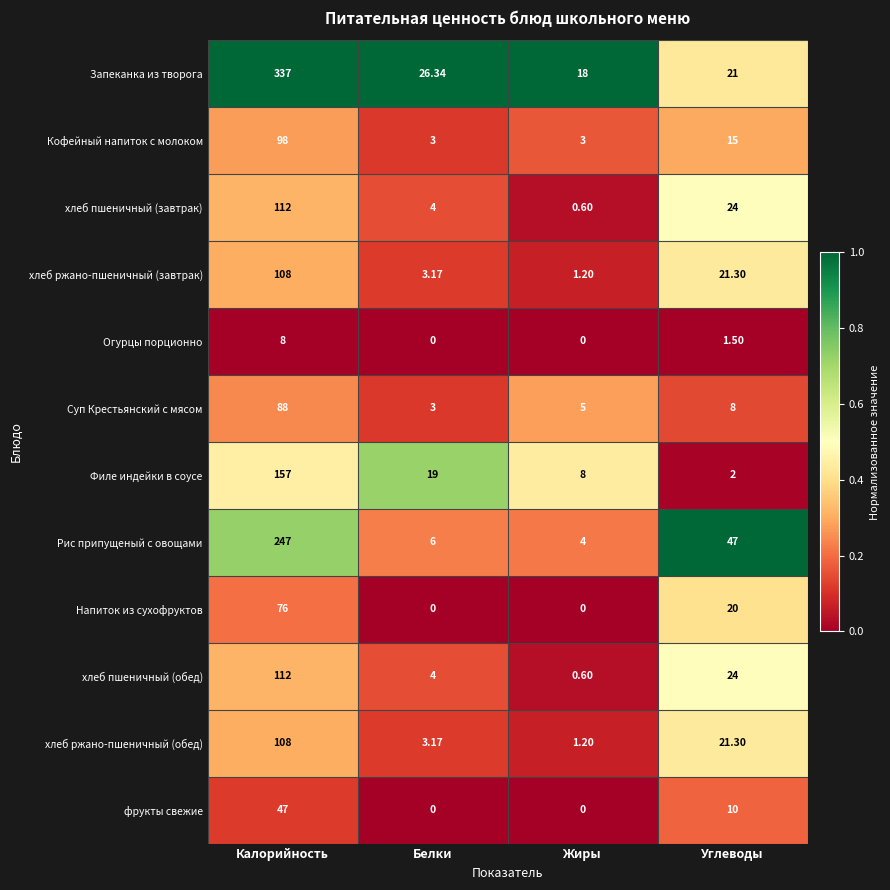

Which series has the largest total across all categories?

Запеканка из творога